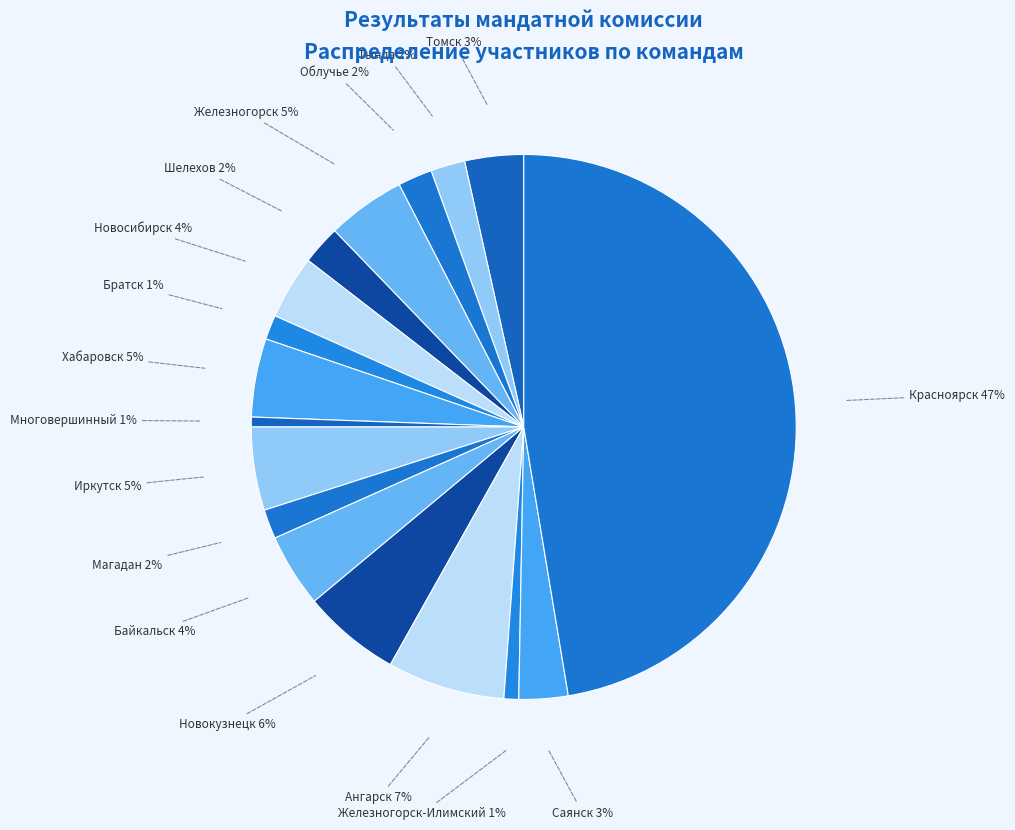

Count the number of slices in the pie.

17